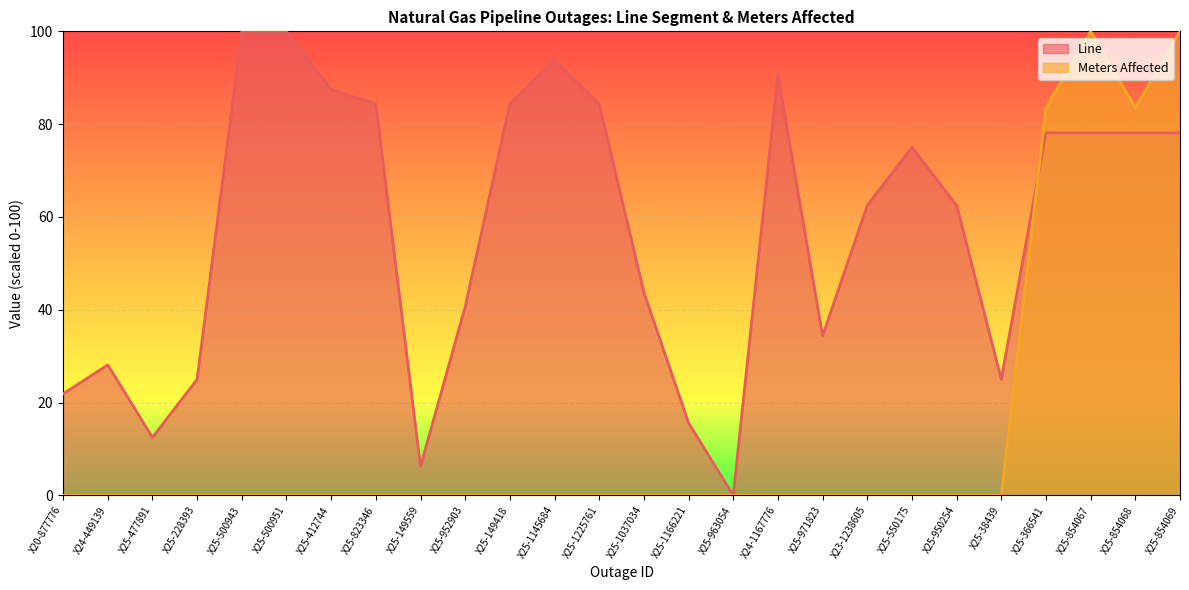

True or false: Meters Affected has a value of 62.3 at X25-228393.

False